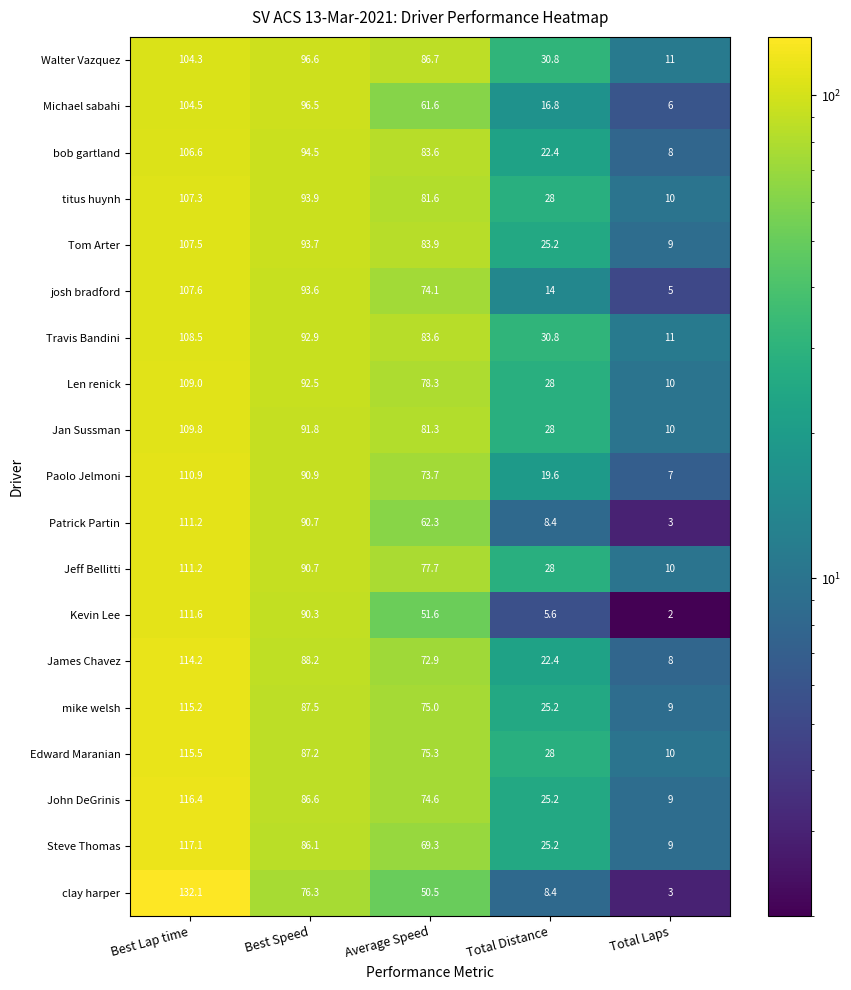

What is the spread (max minus min) of values at Total Distance?

25.2